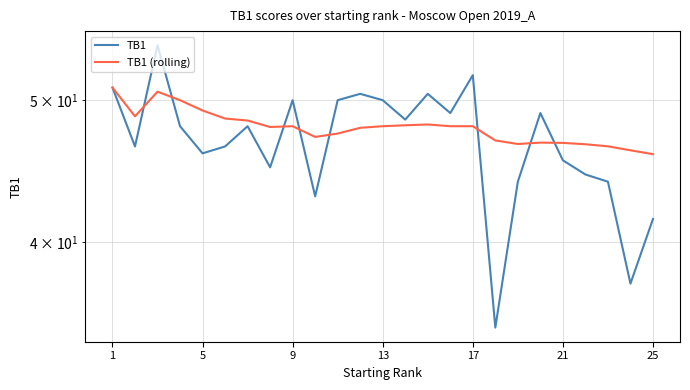

Where does the TB1 series first go above 48?

1